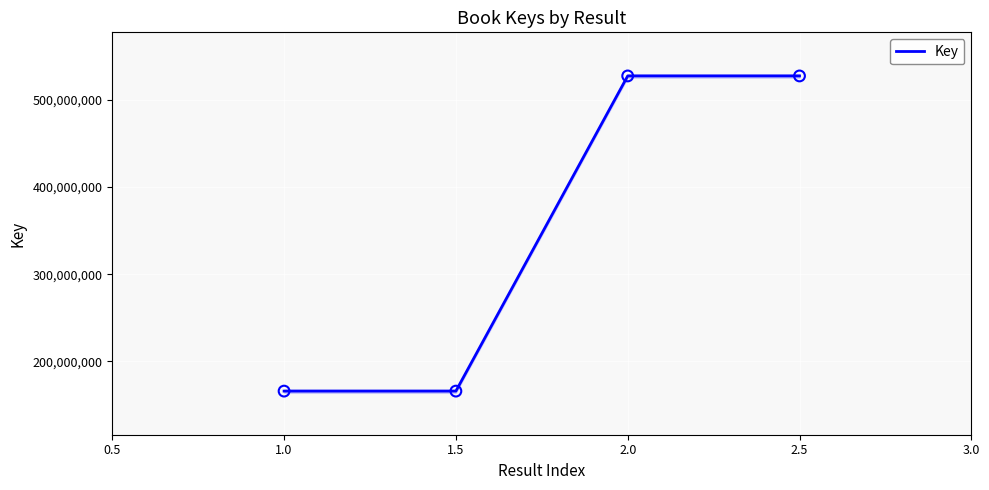

The value of Key at 1.0 is 166022285. True or false?

True